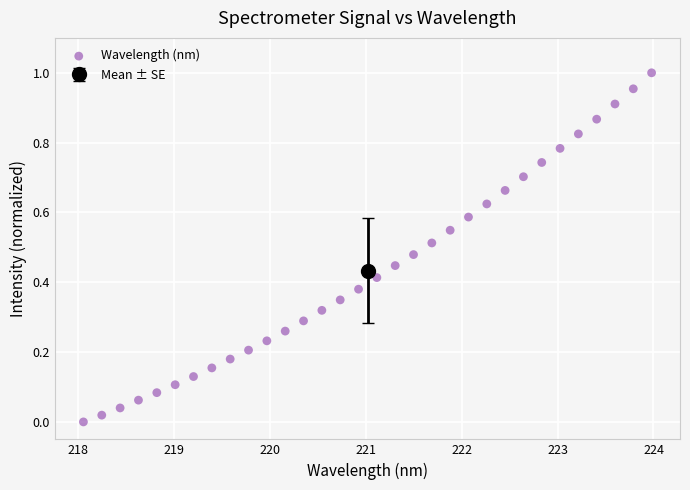

What is the range of X values (max minus min)?

5.9